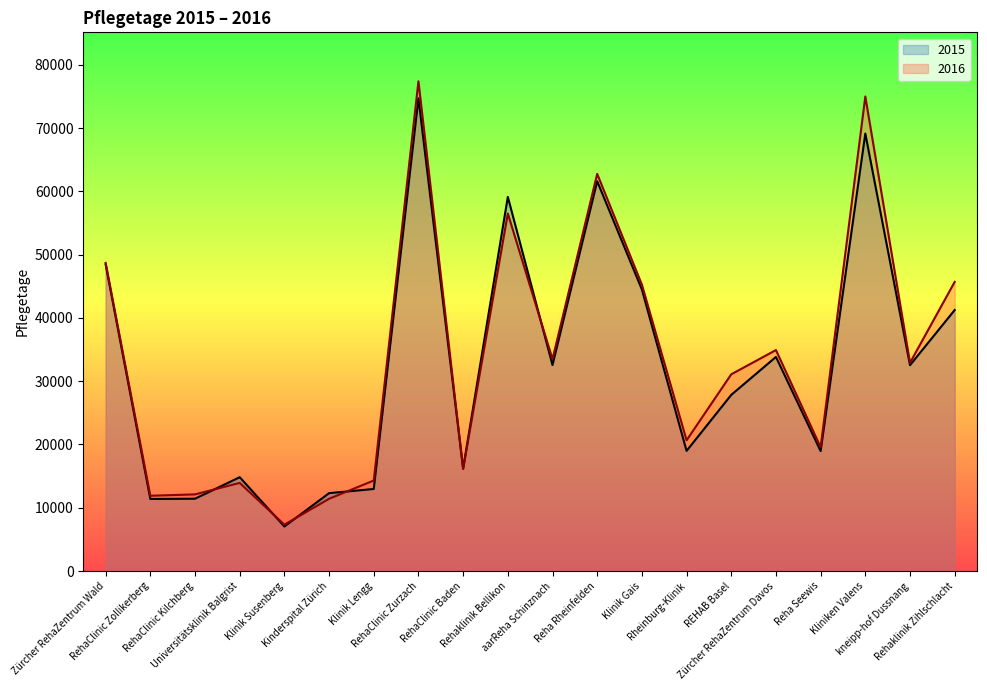

Rank the series at Klinik Gais from highest to lowest value.

2016, 2015